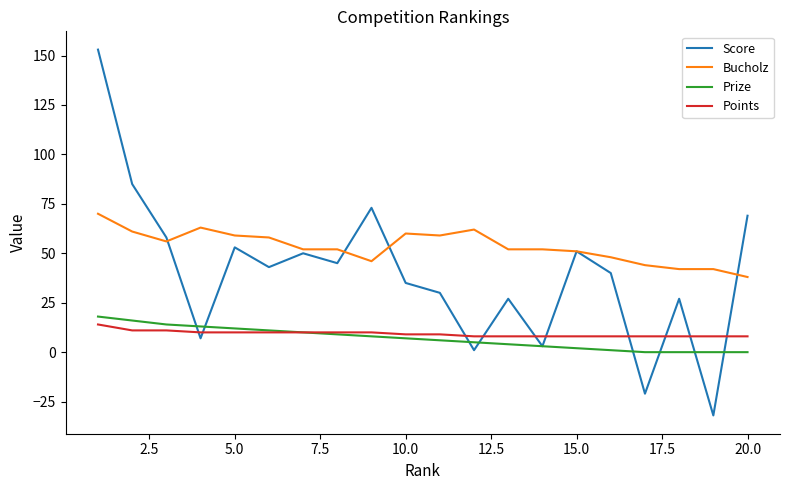

Which series has the widest spread of values?

Score